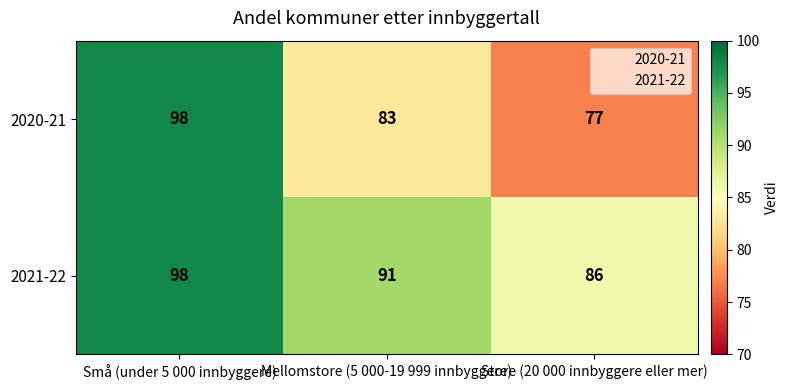

Which series has the largest total across all categories?

2021-22